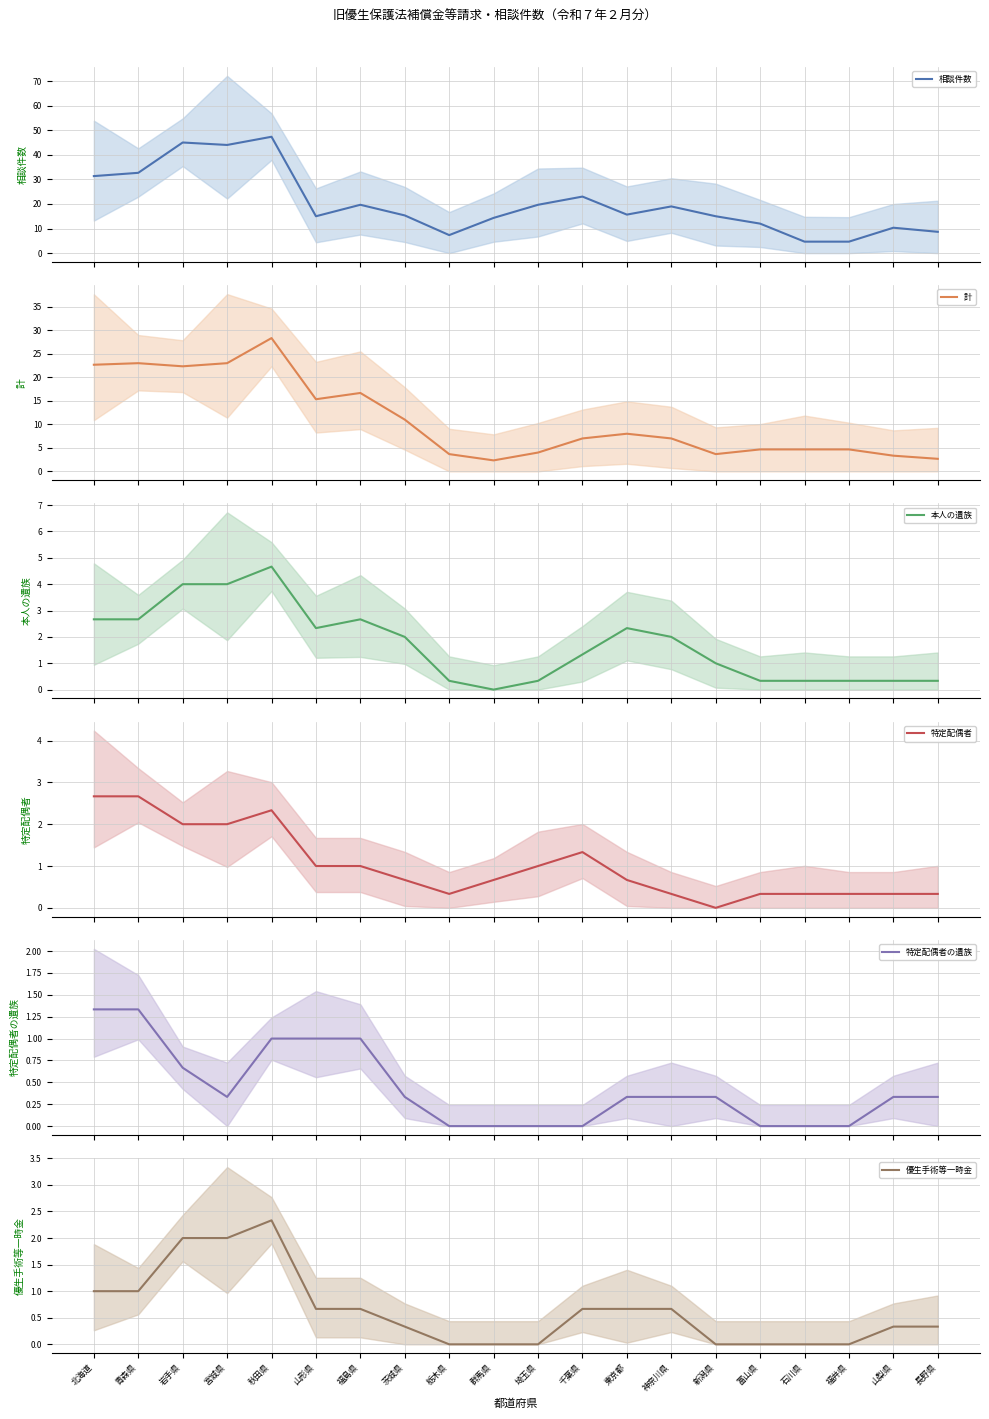

True or false: 特定配偶者の遺族 and 計 cross at least once.

False